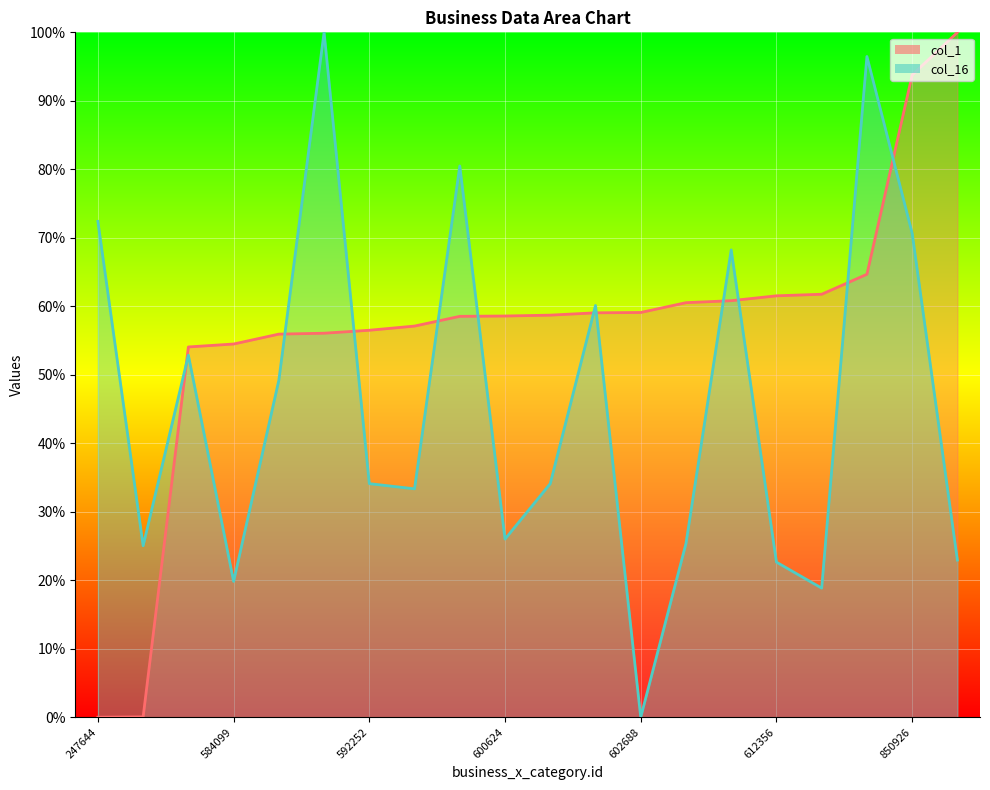

How many data points in col_1 are less than 58?

8